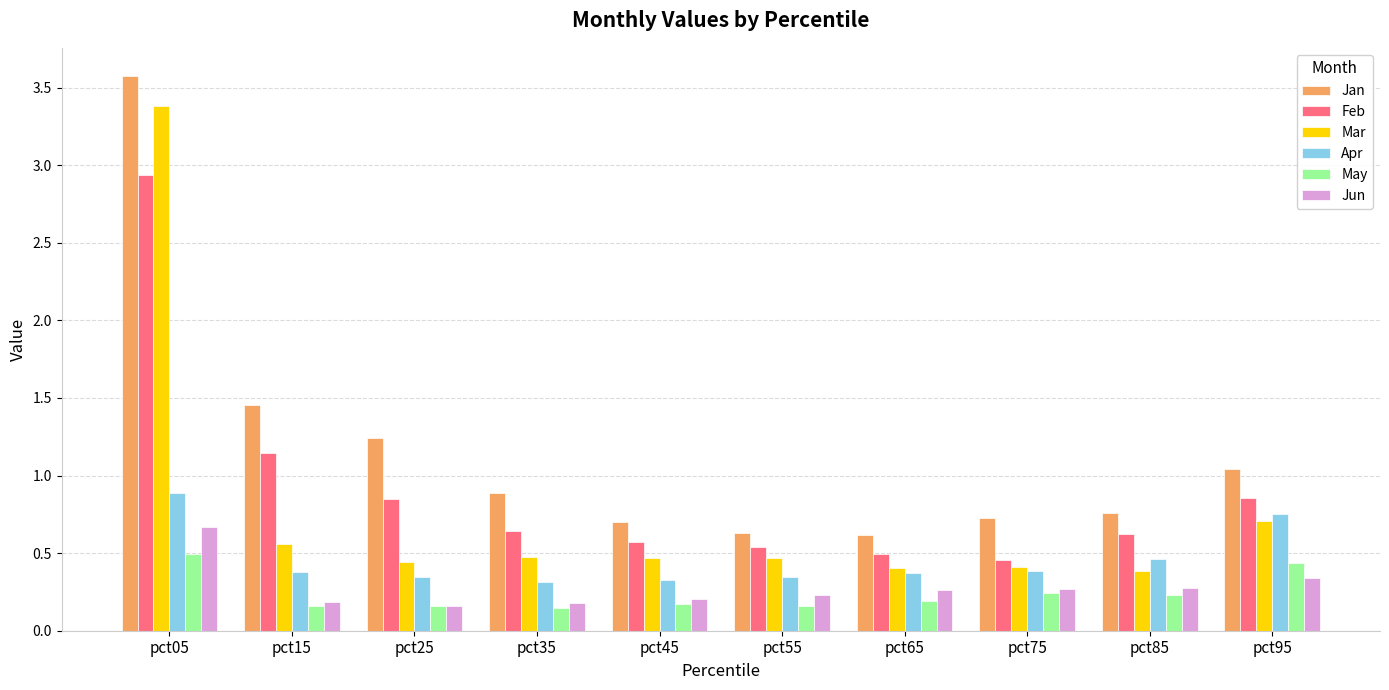

The Jan series shows 1.4 at pct95. True or false?

False